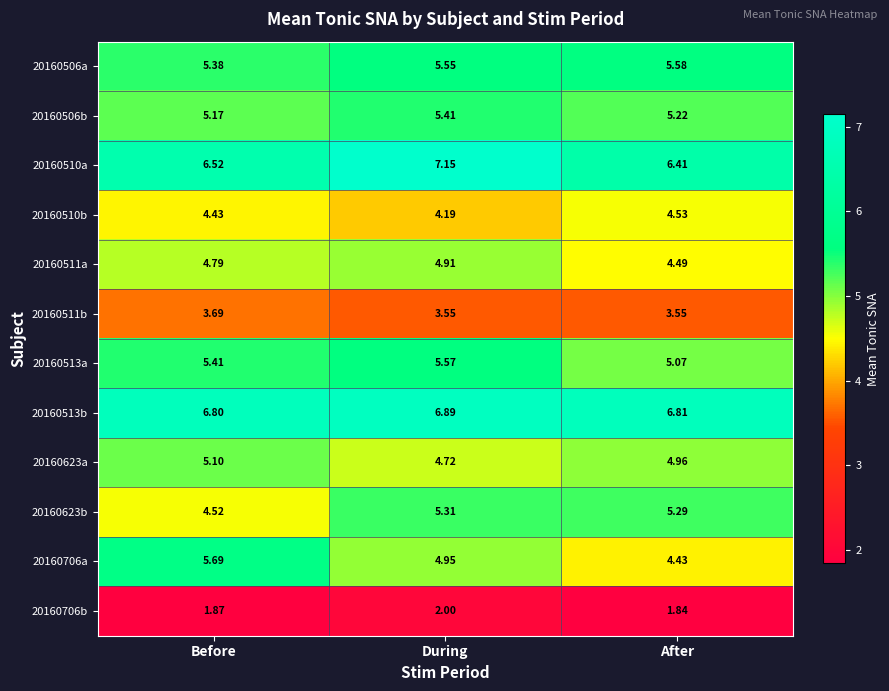

Which series changed the most between Before and During?

20160623b